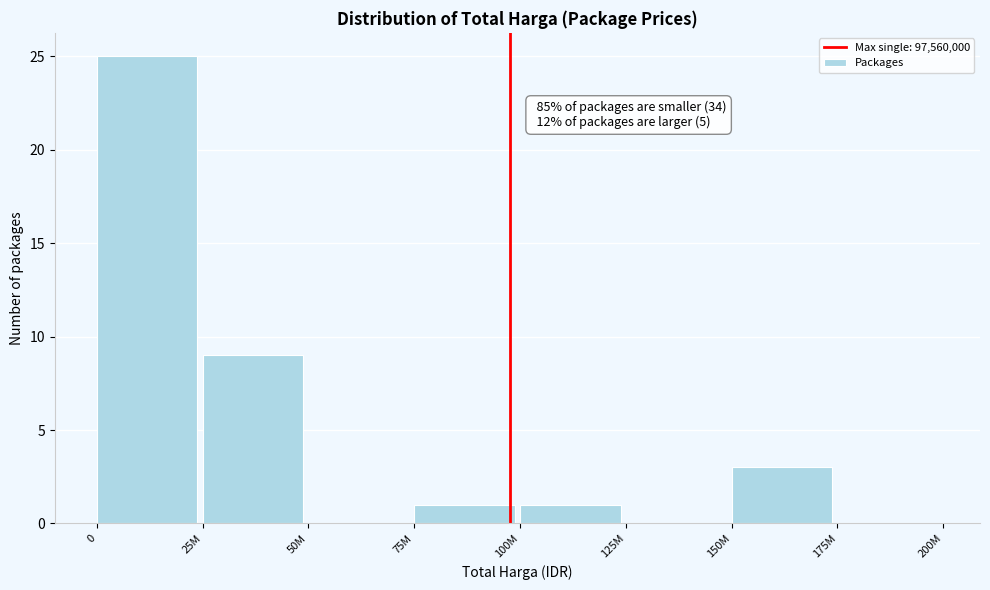

Reading right to left, list all the values displayed in this chart.

175M=0	150M=3	125M=0	100M=1	75M=1	50M=0	25M=9	0=25